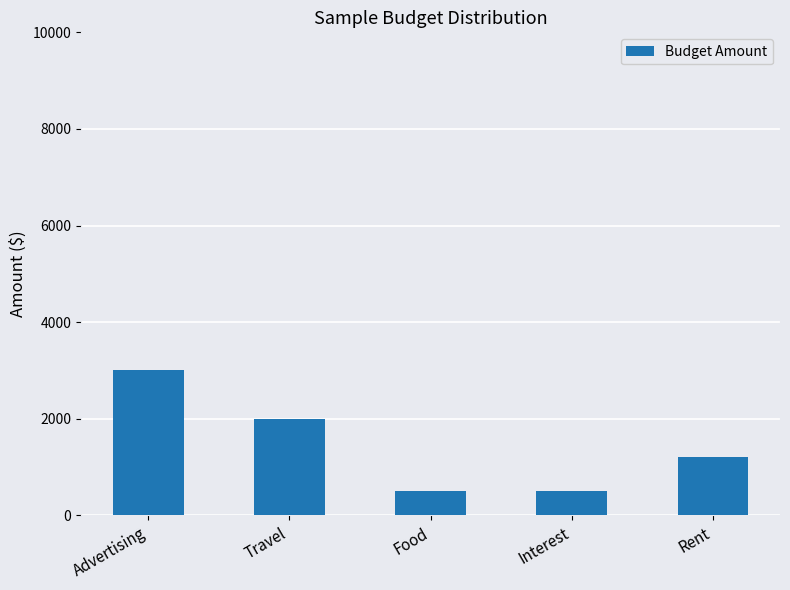

The chart shows a value of 2000 at Travel. True or false?

True